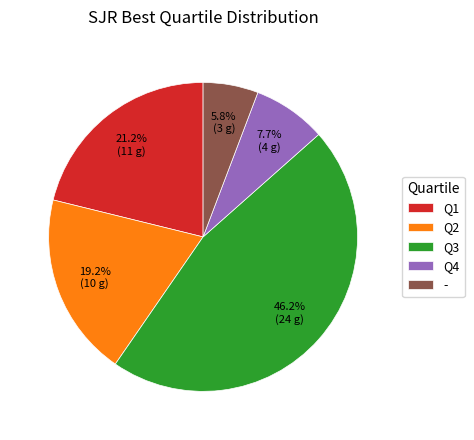

Which slice is the largest?

Q3